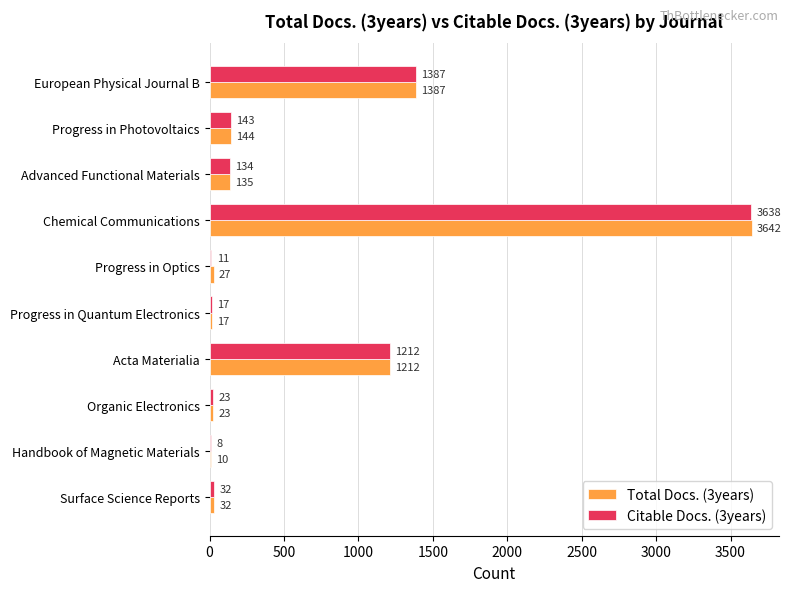

Which series has the largest total across all categories?

Total Docs. (3years)